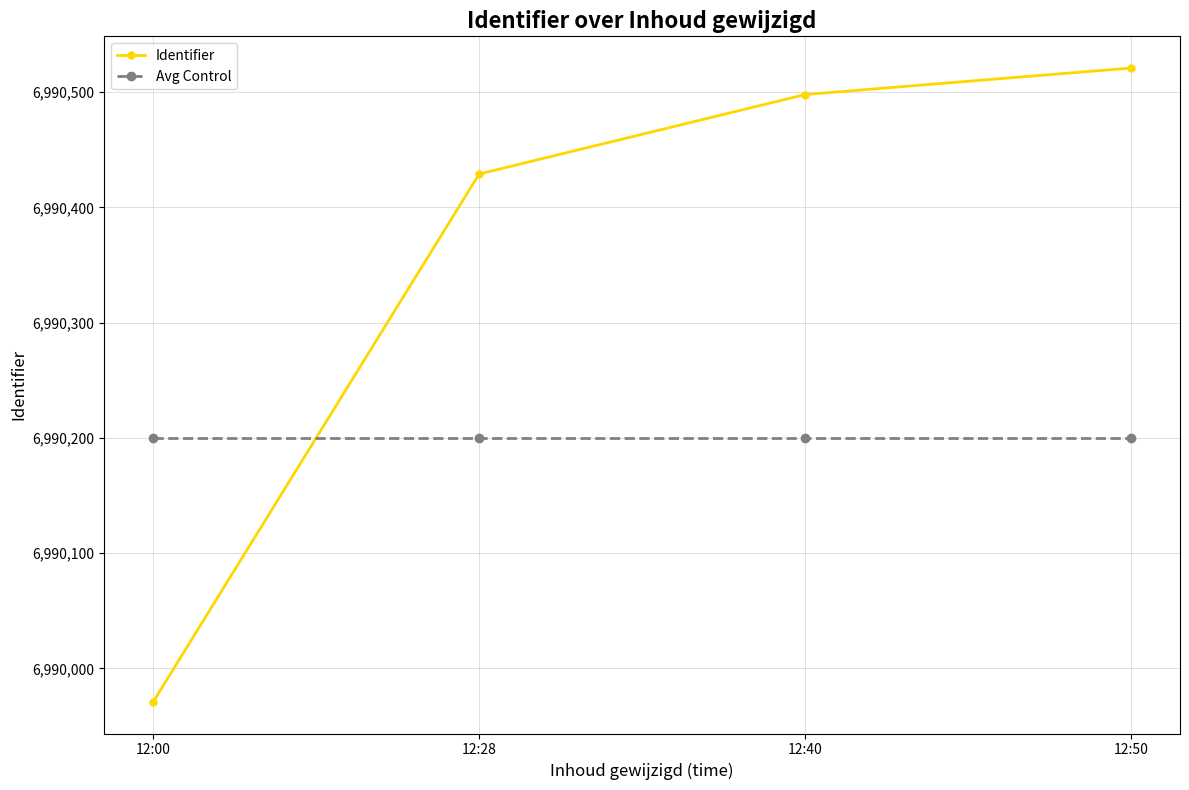

What is the spread (max minus min) of values at 12:28?

229